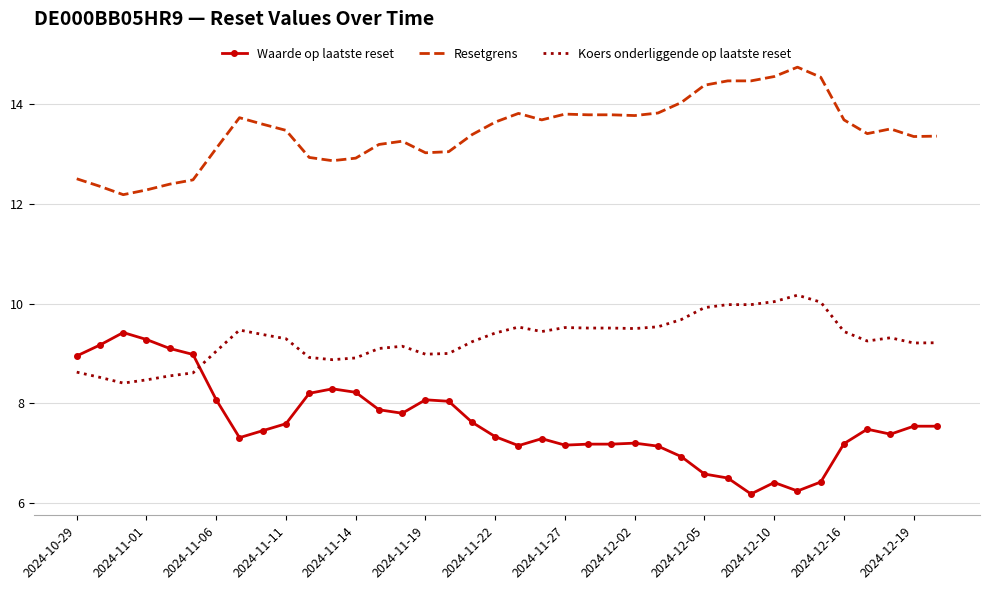

Which series has the largest range (max minus min)?

Waarde op laatste reset